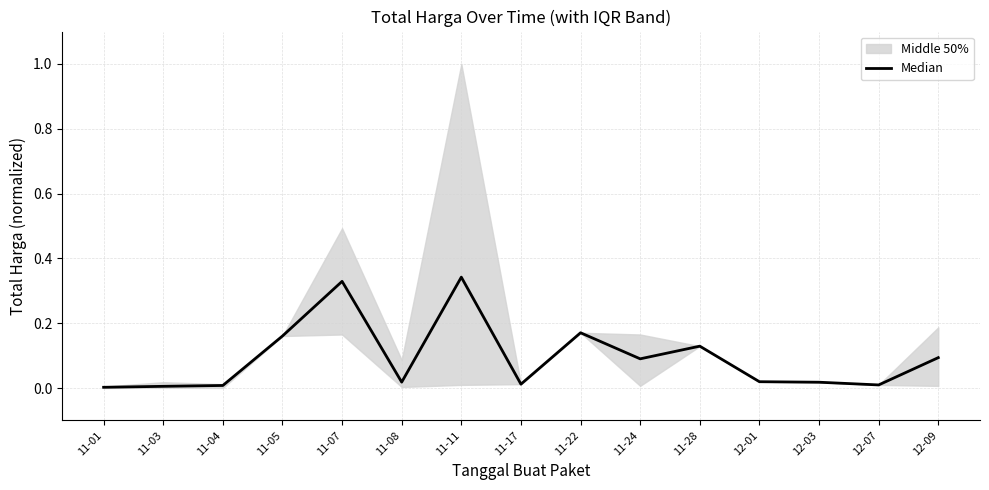

How many lines are shown in the chart?

1